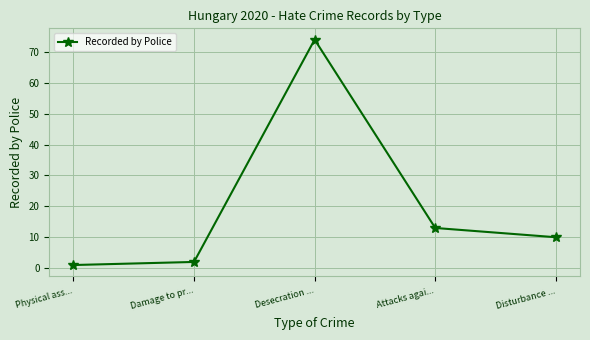

Is it true that the value at Desecration ... is 74?

True